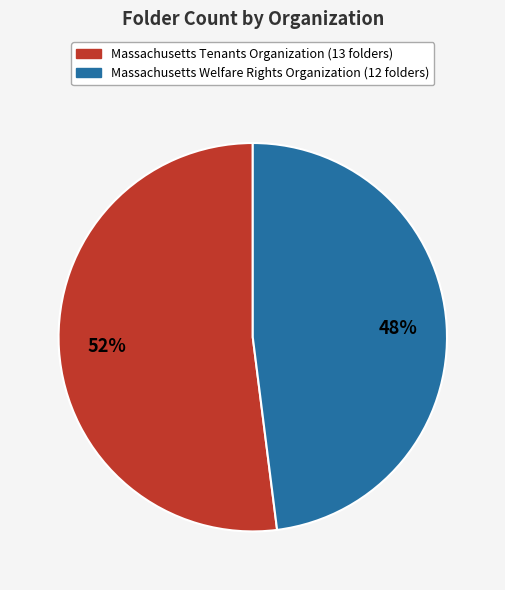

What percentage is the Massachusetts Welfare Rights Organization slice, to the nearest percent?

48%